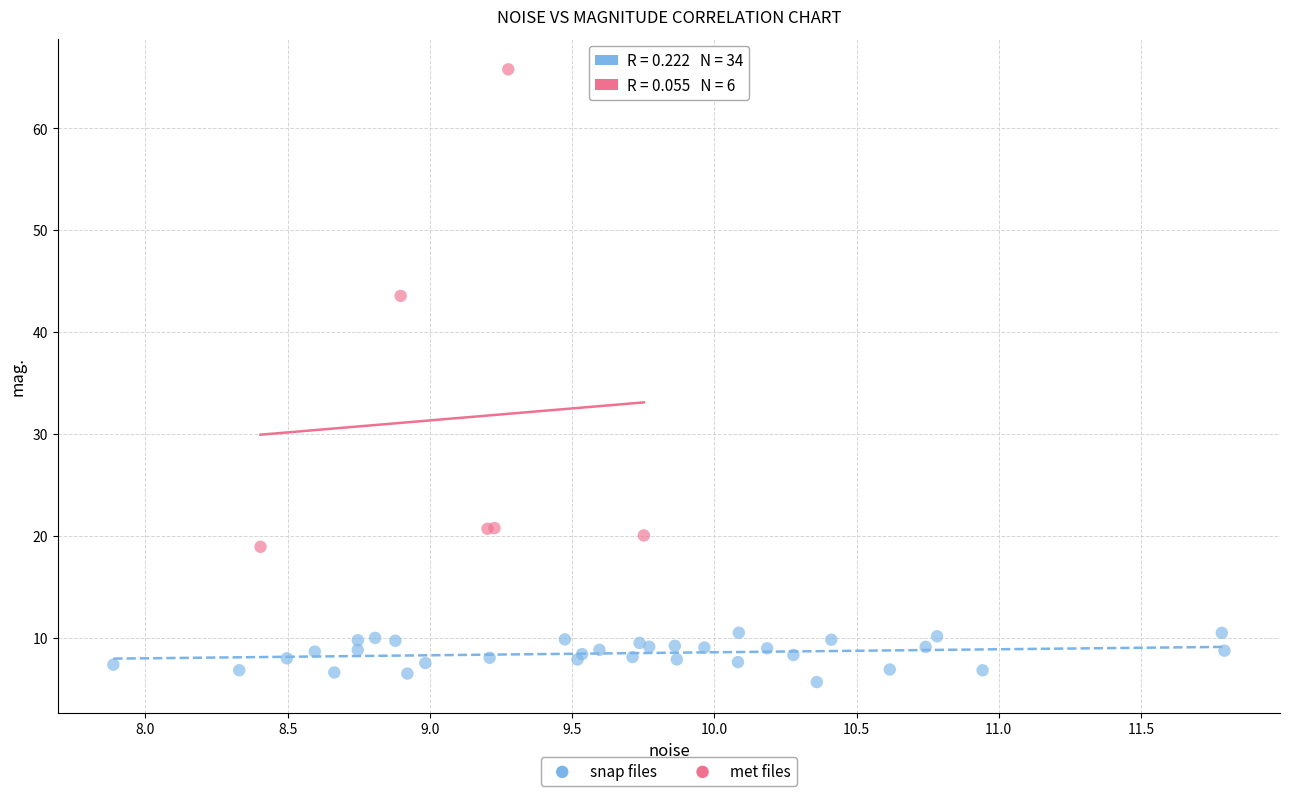

Which series reaches the maximum Y coordinate?

met files